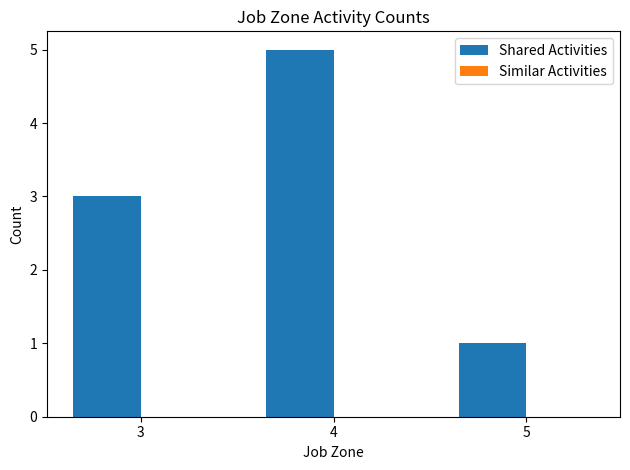

Reading left to right, list all the values displayed in this chart.

3=3	4=5	5=1